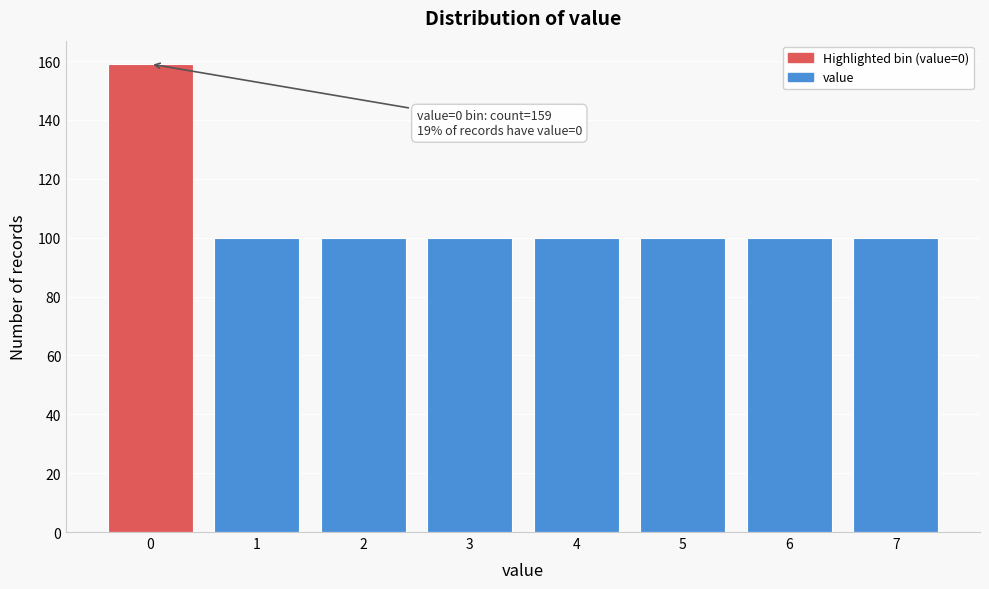

Reading right to left, what are all the values shown in this chart?

7=100	6=100	5=100	4=100	3=100	2=100	1=100	0=159